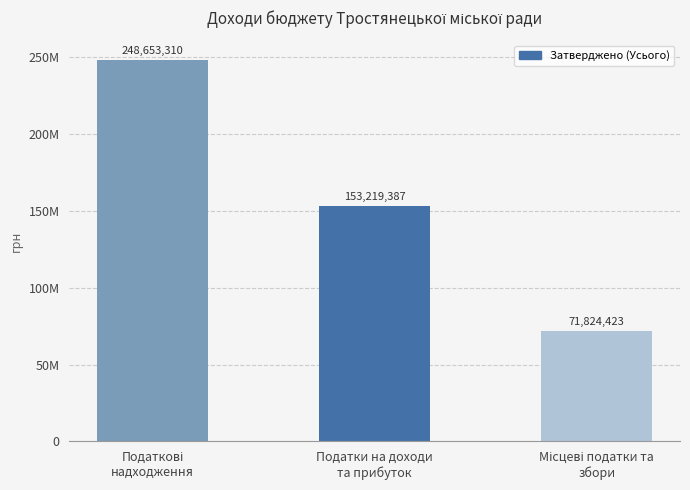

The value at Податкові
надходження is 129135888. True or false?

False